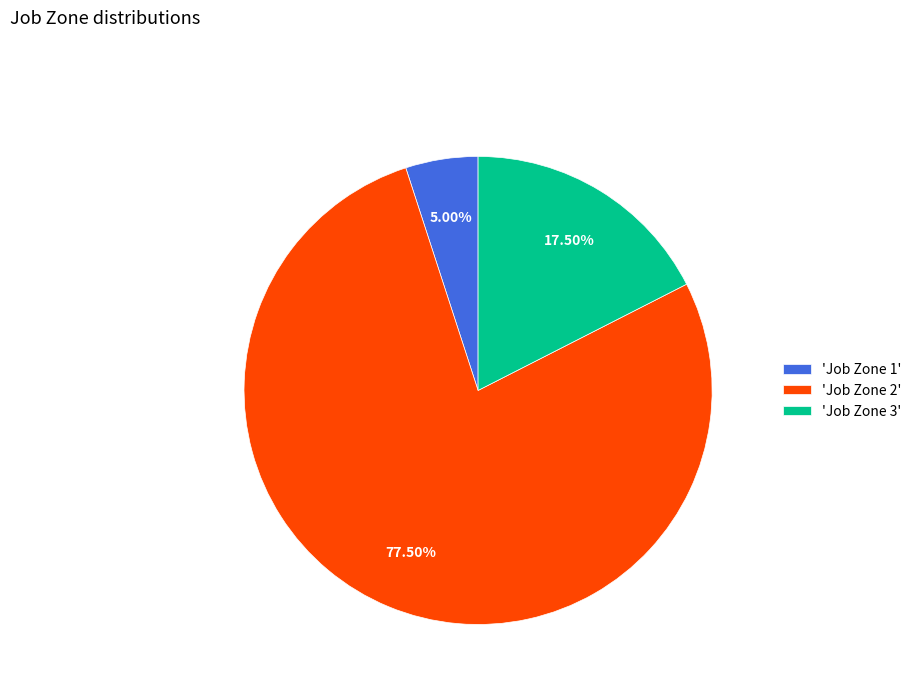

Is there any slice that represents more than half of the pie?

Yes